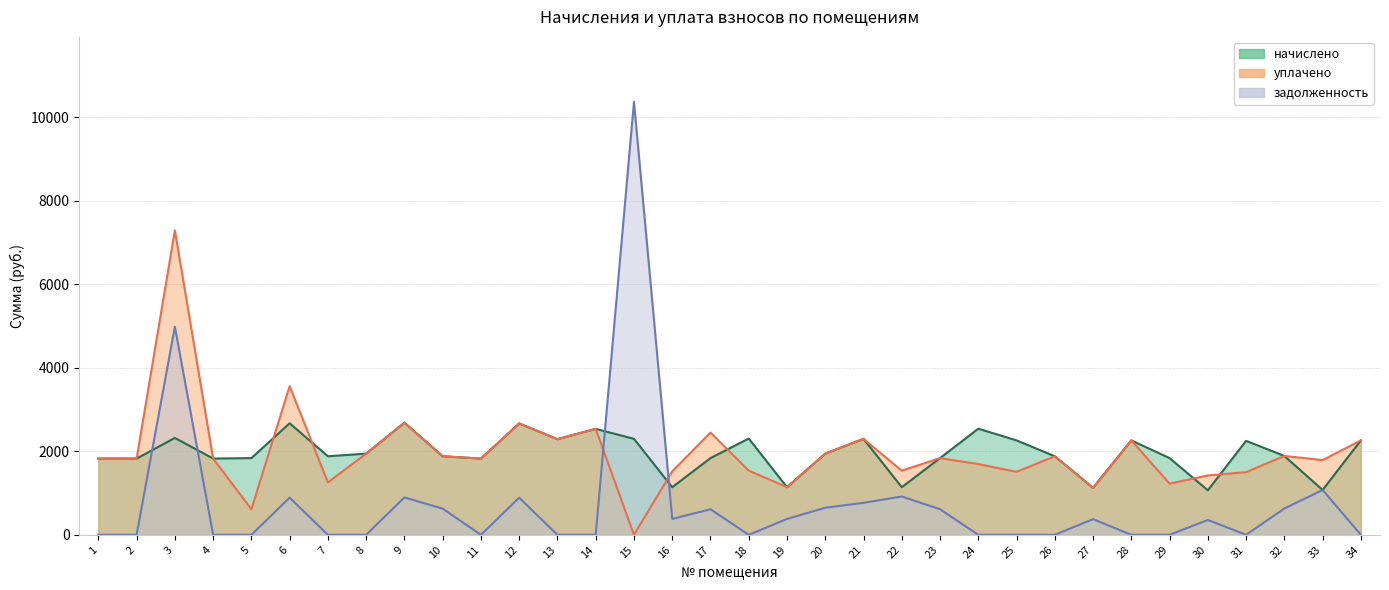

After their last crossing, which series has the higher values: задолженность or начислено?

начислено